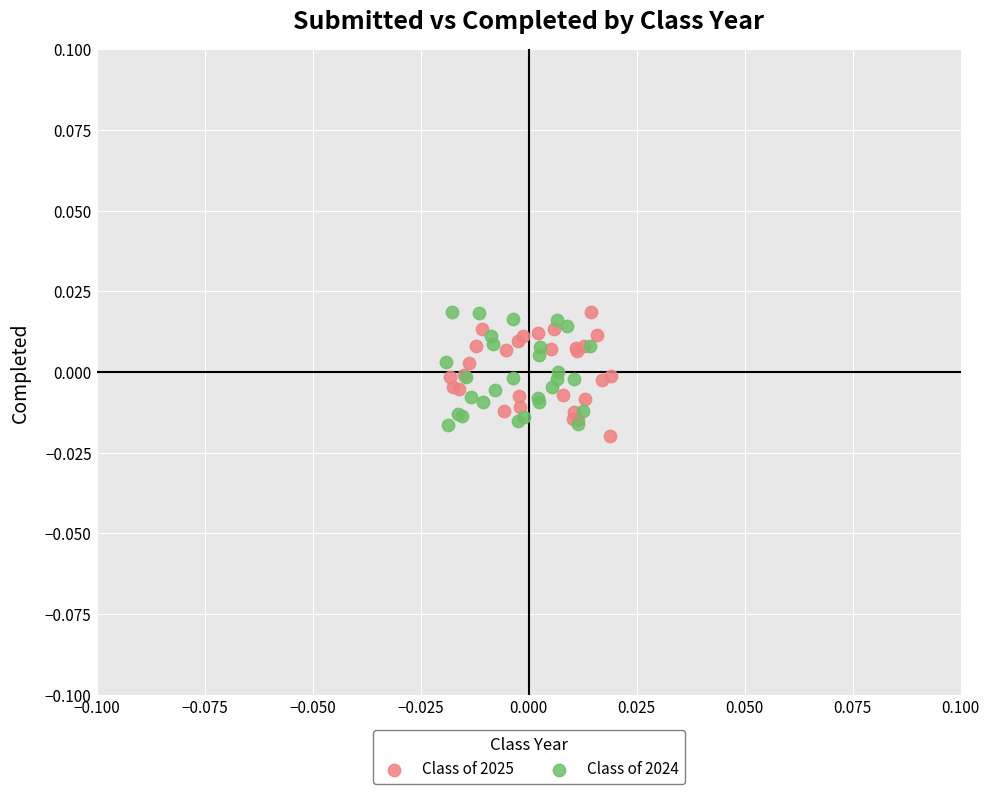

What are all the series names shown in the legend?

Class of 2025, Class of 2024